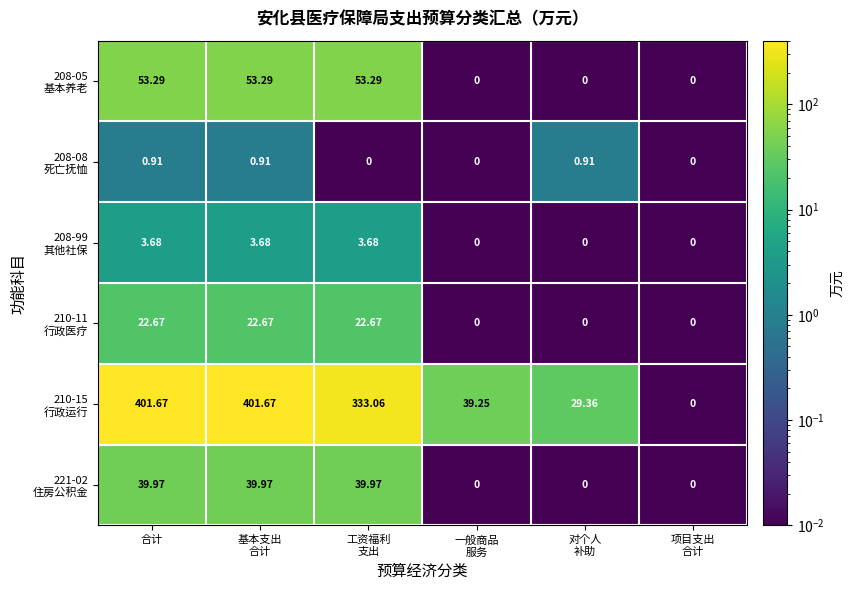

Between 工资福利 支出 and 对个人 补助, which series saw the biggest shift?

210-15 行政运行